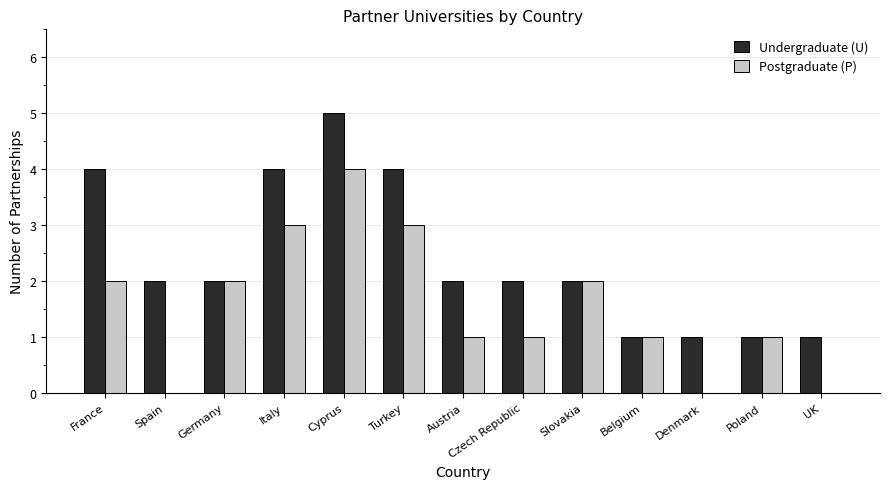

True or false: Undergraduate (U) has a value of 1 at UK.

True